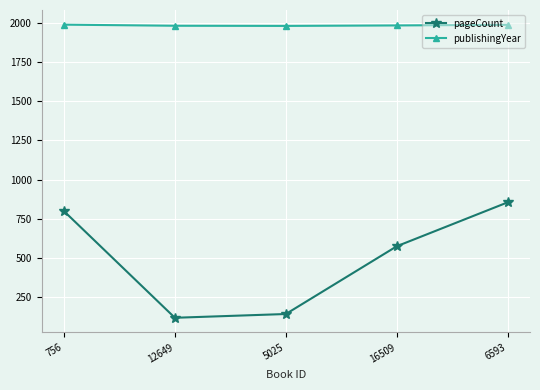

True or false: publishingYear and pageCount cross at least once.

False